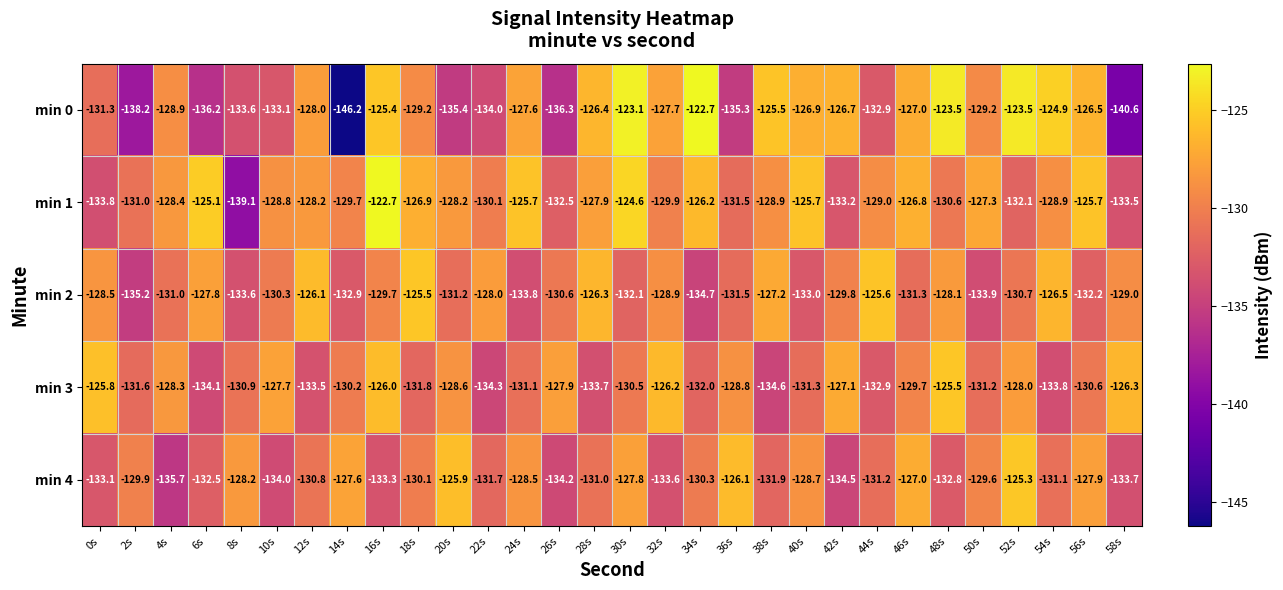

What is the sum of all min 0 values?

-3905.8